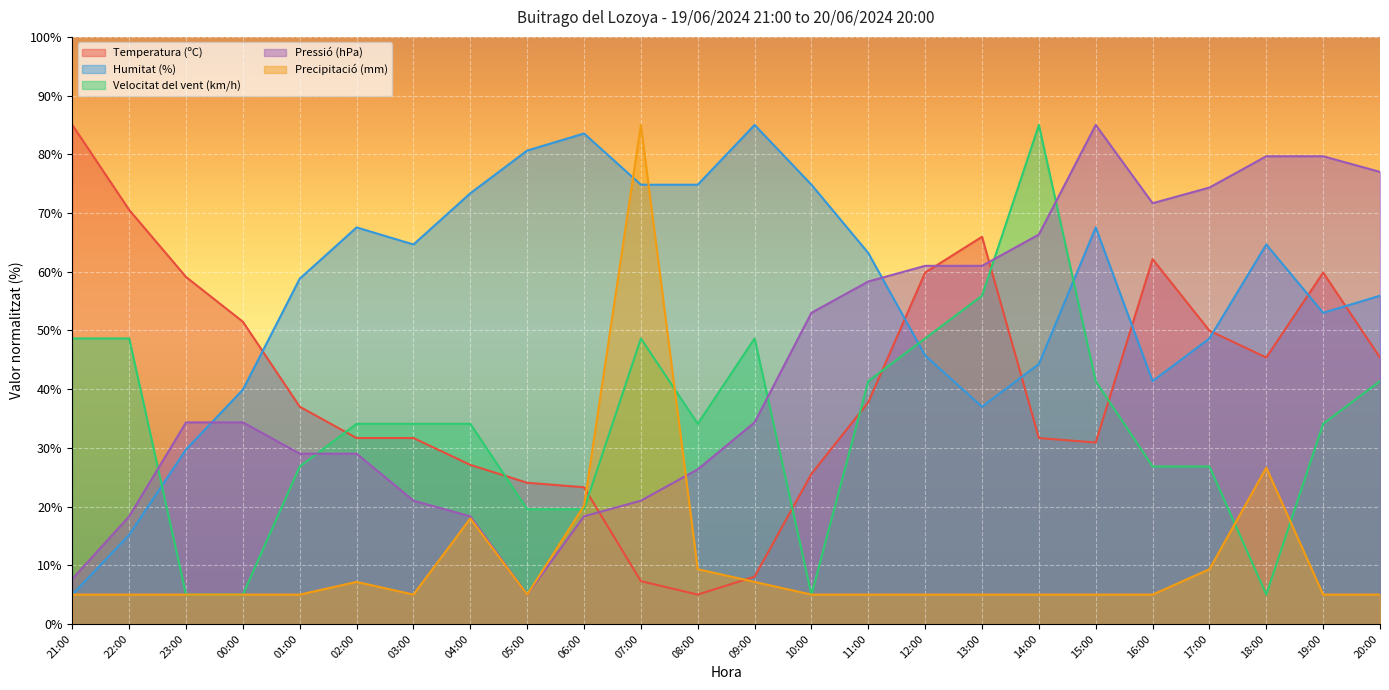

Is the value of Humitat (%) at 15:00 greater than the value of Temperatura (ºC) at 03:00?

Yes